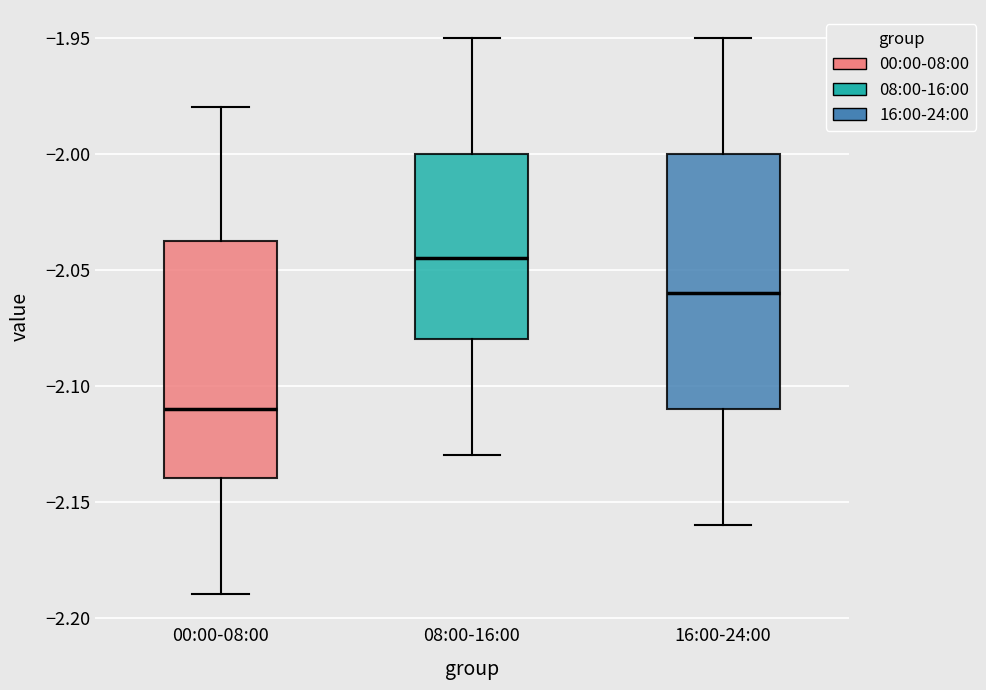

Reading left to right, transcribe this box plot: for each box, give where its median line is, the range the box spans, and where its two whiskers end, as read against the y-axis. The values are not printed on the chart, so give them approximately, as read against the axis.

00:00-08:00: median -2.110, box -2.140 to -2.035, whiskers -2.190 to -1.980
08:00-16:00: median -2.045, box -2.080 to -2.000, whiskers -2.130 to -1.950
16:00-24:00: median -2.060, box -2.110 to -2.000, whiskers -2.160 to -1.950